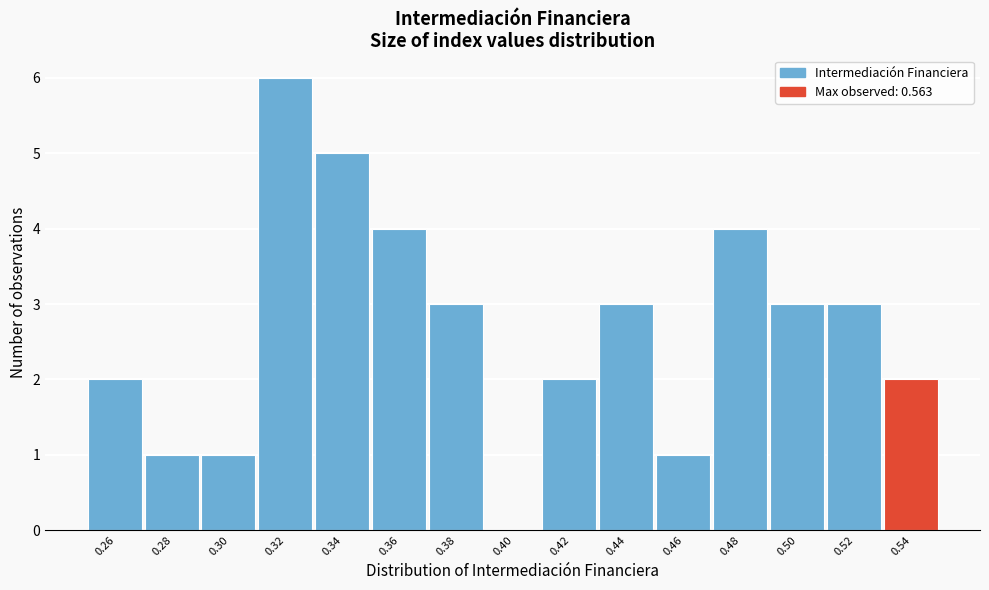

Reading left to right, list all the values displayed in this chart.

0.26=2	0.28=1	0.30=1	0.32=6	0.34=5	0.36=4	0.38=3	0.40=0	0.42=2	0.44=3	0.46=1	0.48=4	0.50=3	0.52=3	0.54=2